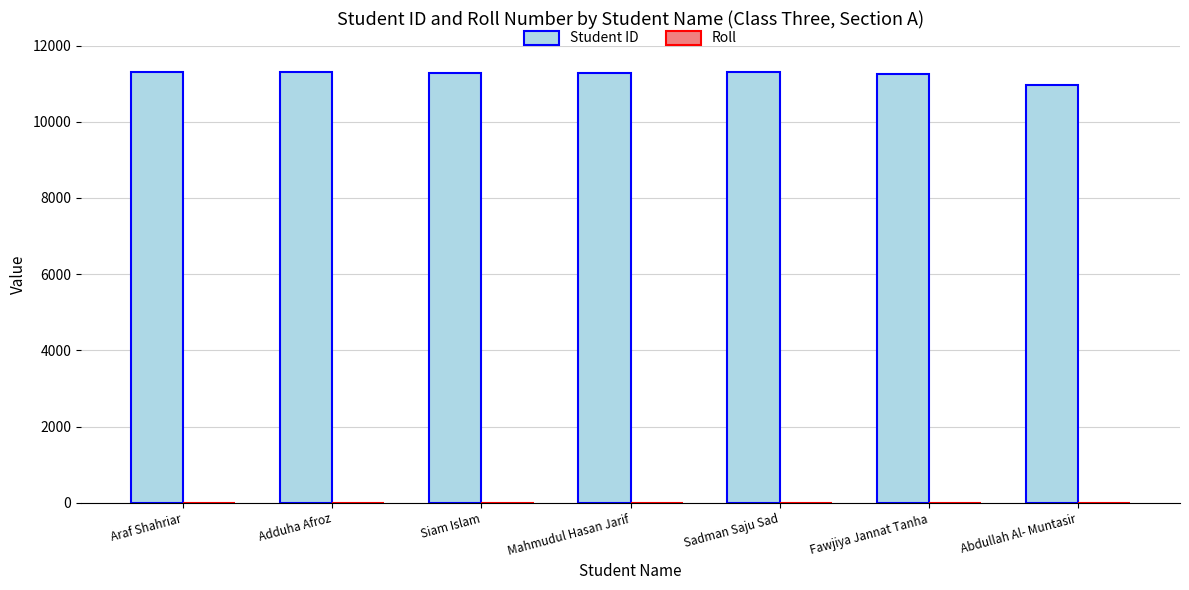

What is the sum of all Student ID values?

78674